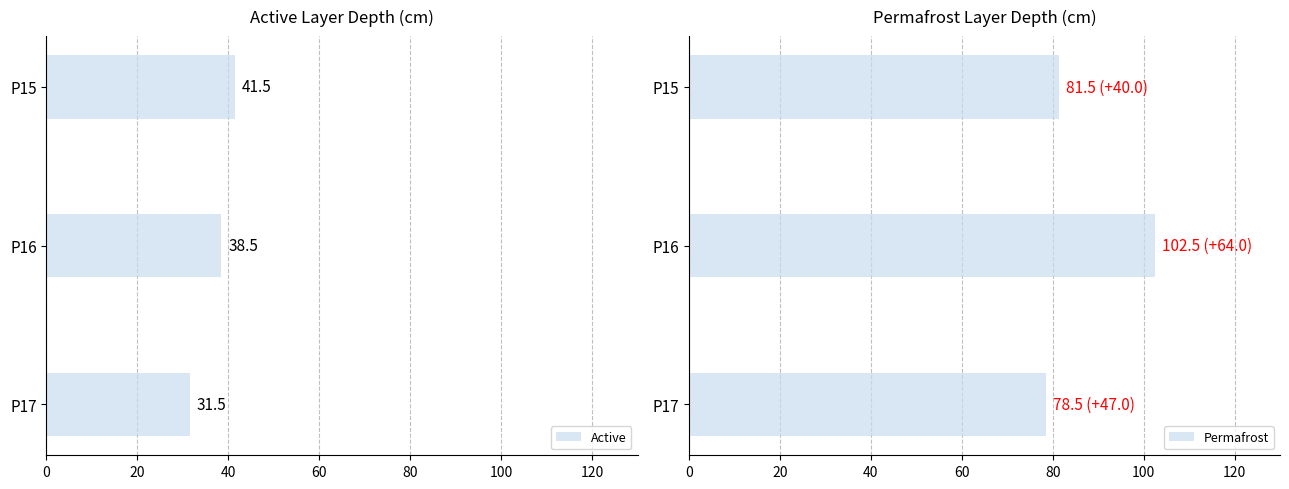

Rank the categories by Active value from highest to lowest.

P15, P16, P17